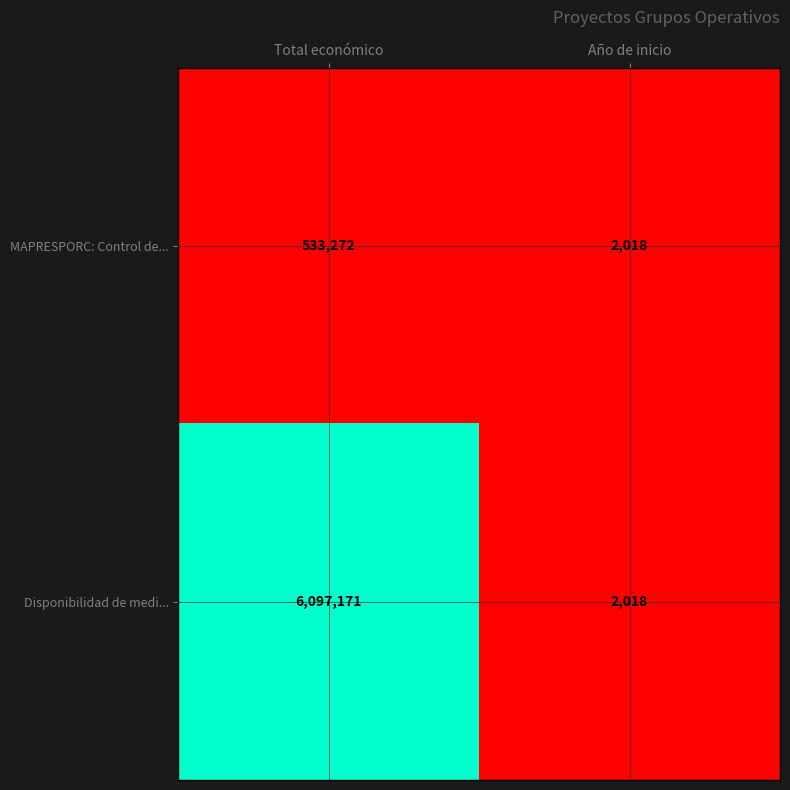

What is the average value of the MAPRESPORC: Control de... series?

267645